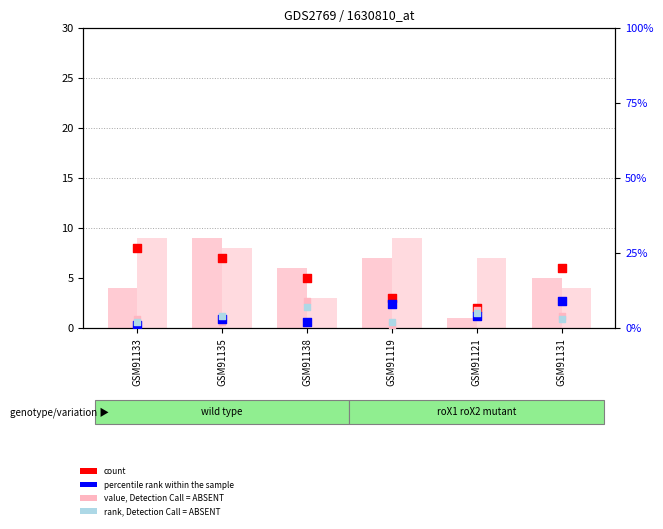

At which category is the sum across all series the highest?

GSM91135